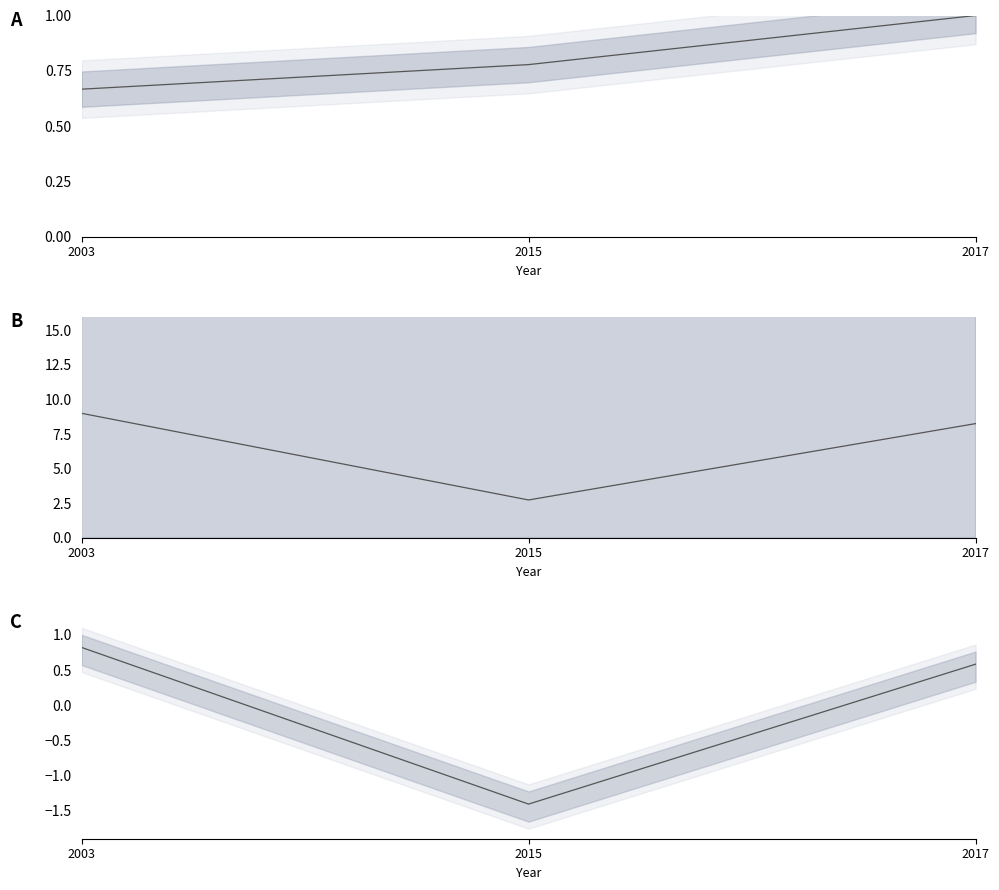

What is the value of the Seitenzahl point at the 2nd from the left?

0.8